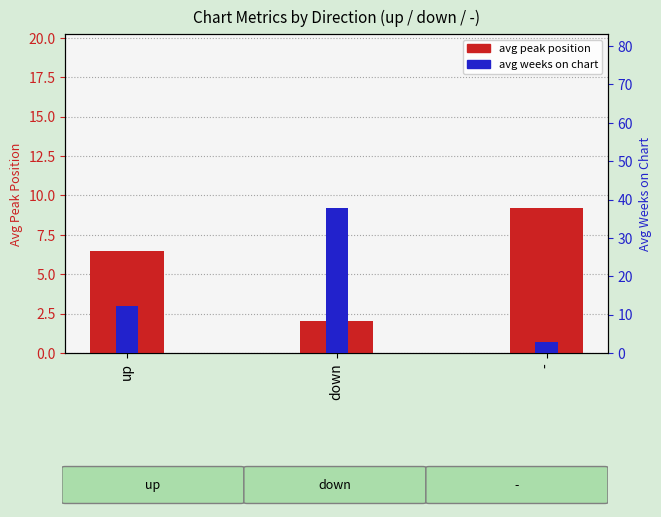

What is the label of the 3rd bar from the right?

up